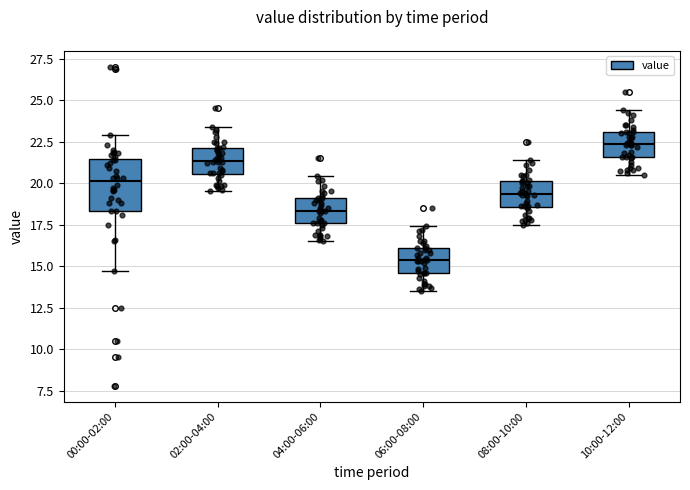

Where is the lower edge of the box for 10:00-12:00 on the y-axis? The values are not printed on the chart, so give them approximately, as read against the axis.

21.5